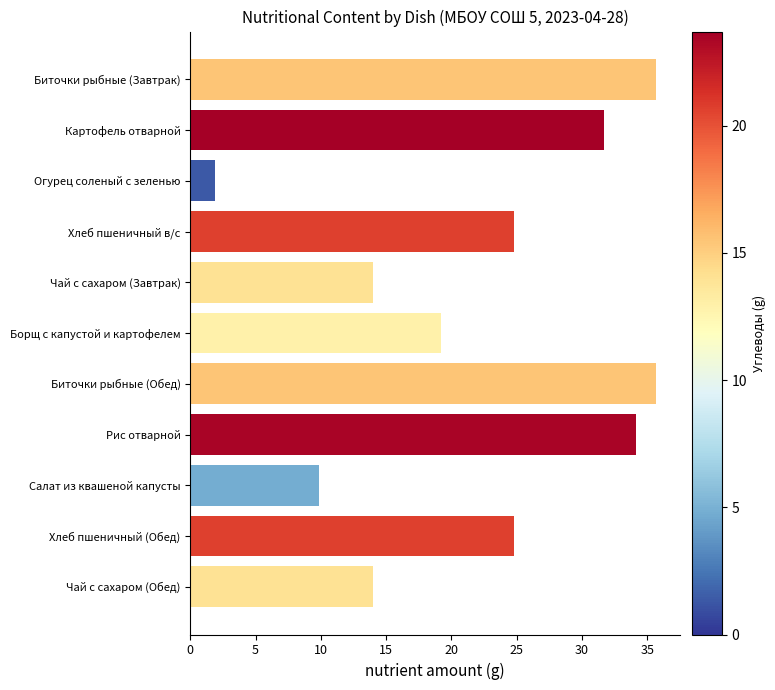

Reading top to bottom, list all the values displayed in this chart.

Биточки рыбные (Завтрак)=35.7	Картофель отварной=31.7	Огурец соленый с зеленью=1.9	Хлеб пшеничный в/с=24.8	Чай с сахаром (Завтрак)=14.0	Борщ с капустой и картофелем=19.2	Биточки рыбные (Обед)=35.7	Рис отварной=34.1	Салат из квашеной капусты=9.8	Хлеб пшеничный (Обед)=24.8	Чай с сахаром (Обед)=14.0